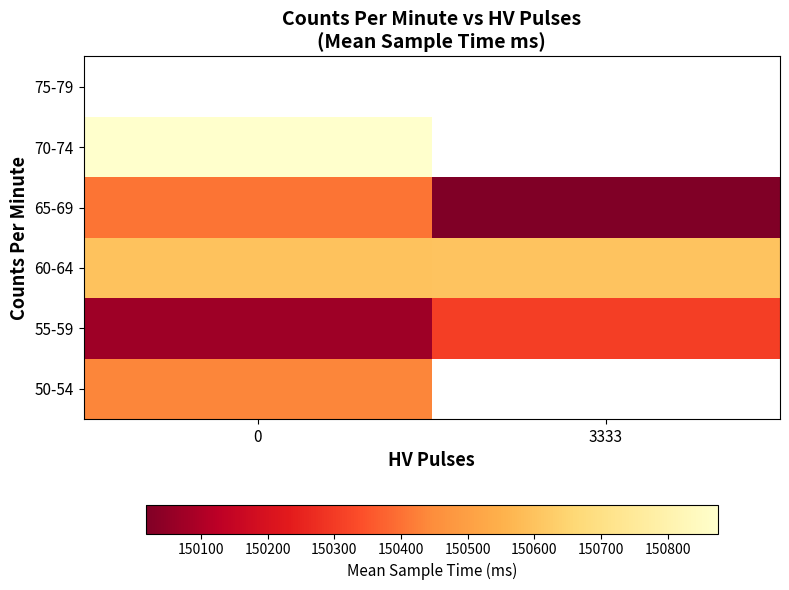

What is the minimum value for 70-74?

150875.0